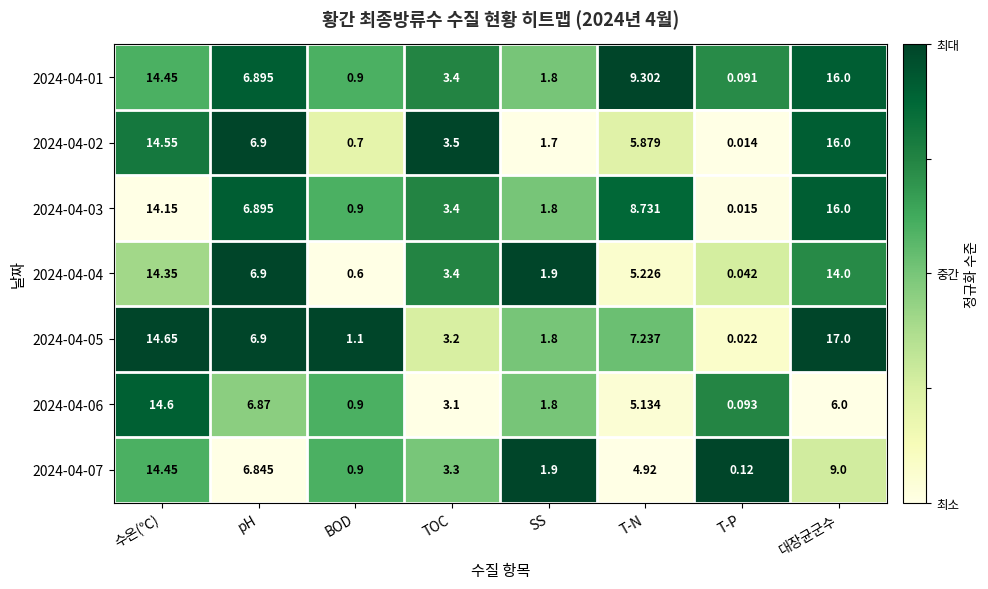

Which series has the largest range (max minus min)?

2024-04-05